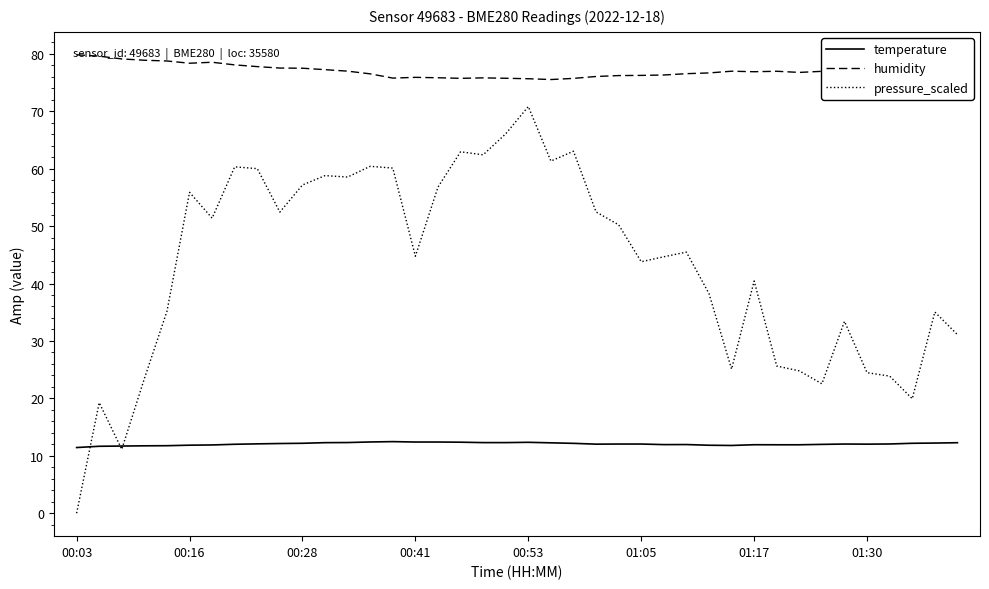

Rank the series by their average value, from highest to lowest.

humidity, pressure_scaled, temperature